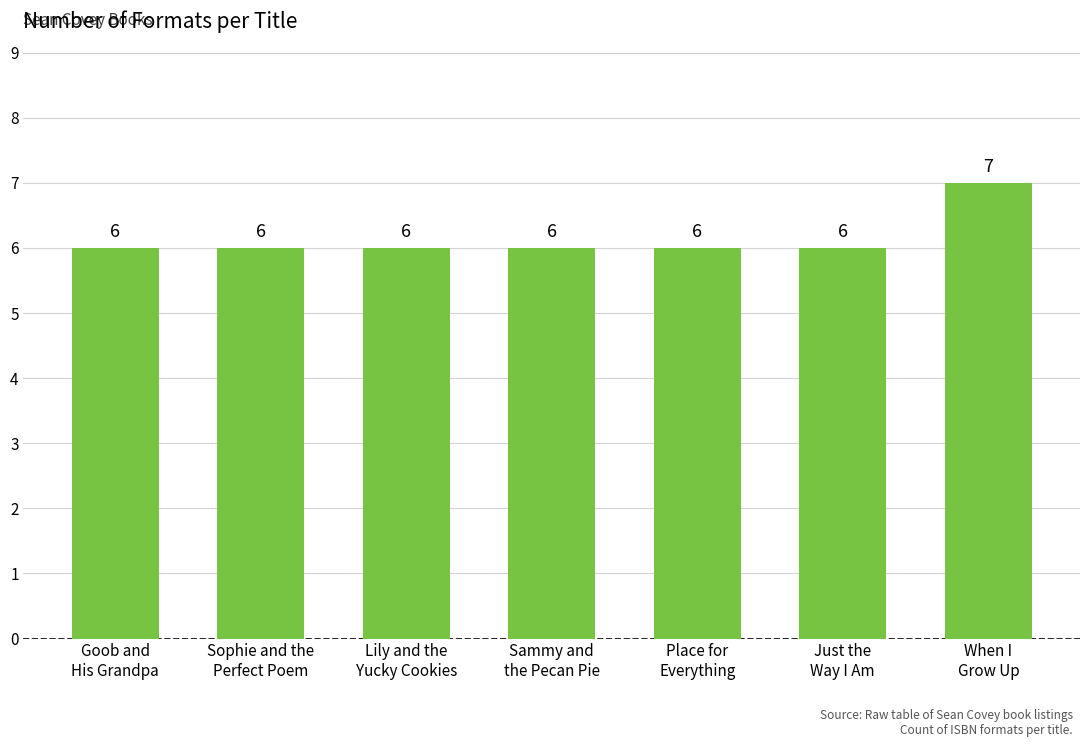

Approximately how many times larger is the value at When I
Grow Up compared to Sammy and
the Pecan Pie?

1.2